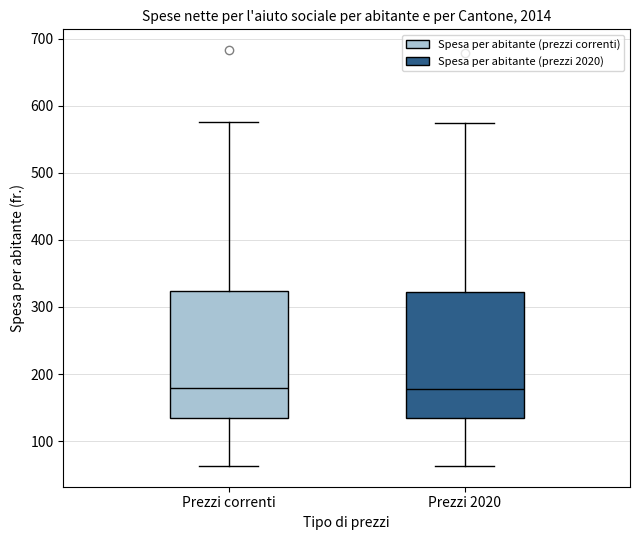

Reading left to right, read every box against the y-axis: the position of its median line, the range the box covers, and the ends of its whiskers. The values are not printed on the chart, so give them approximately, as read against the axis.

Prezzi correnti: median 180, box 140 to 320, whiskers 60 to 580
Prezzi 2020: median 180, box 130 to 320, whiskers 60 to 570